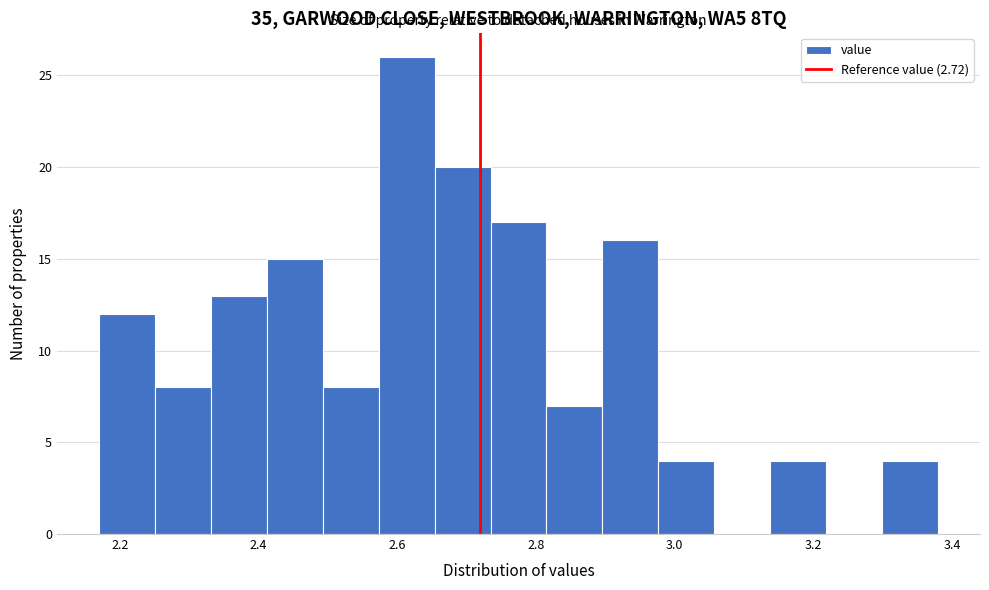

What is the height of the bar covering 2.50 to 2.58 on the x-axis? Neither the bar edges nor the heights are printed on the chart, so give them approximately, as read against the axes.

8